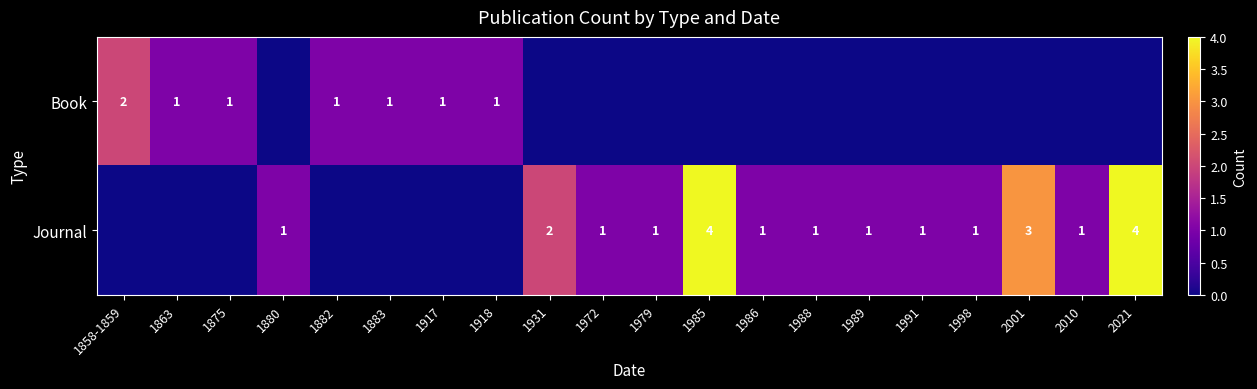

What is the maximum value shown in the chart?

4